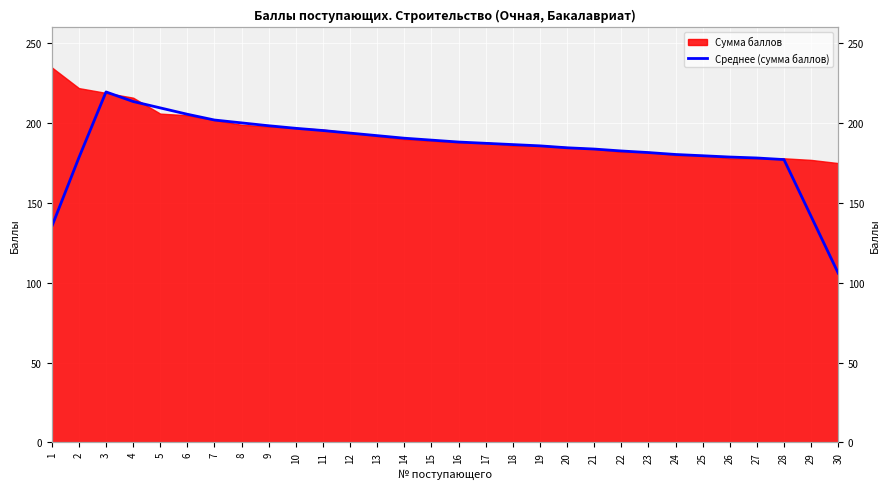

How many lines are shown in the chart?

1